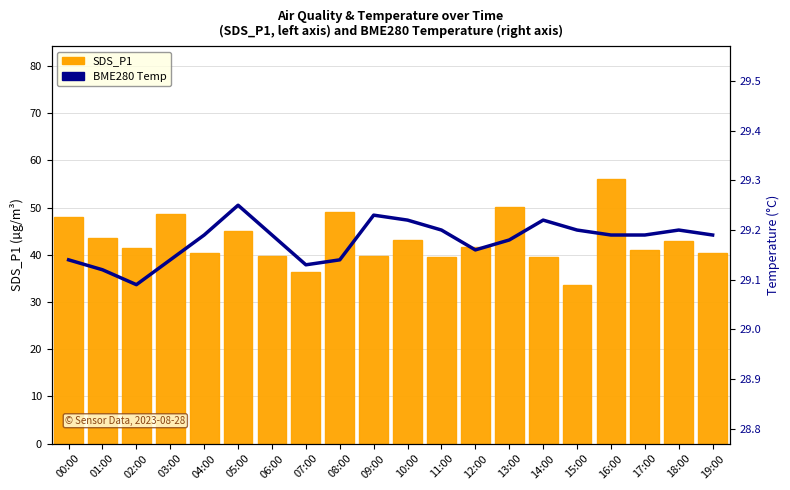

Which series changed the most between 04:00 and 10:00?

SDS_P1